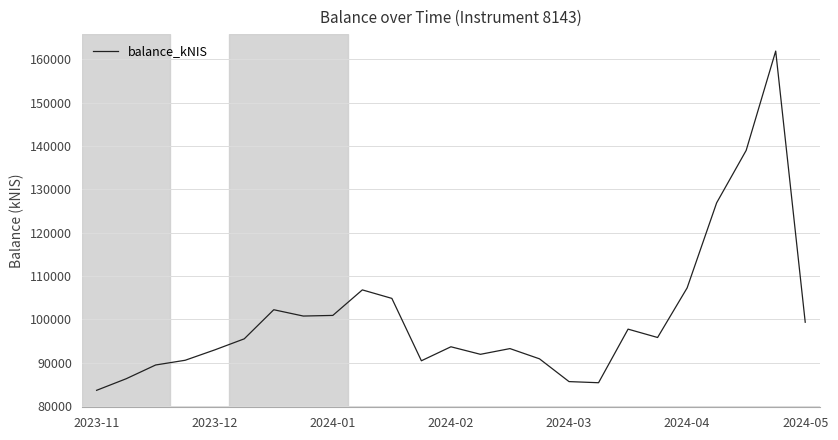

What is the maximum value shown in the chart?

161937.0